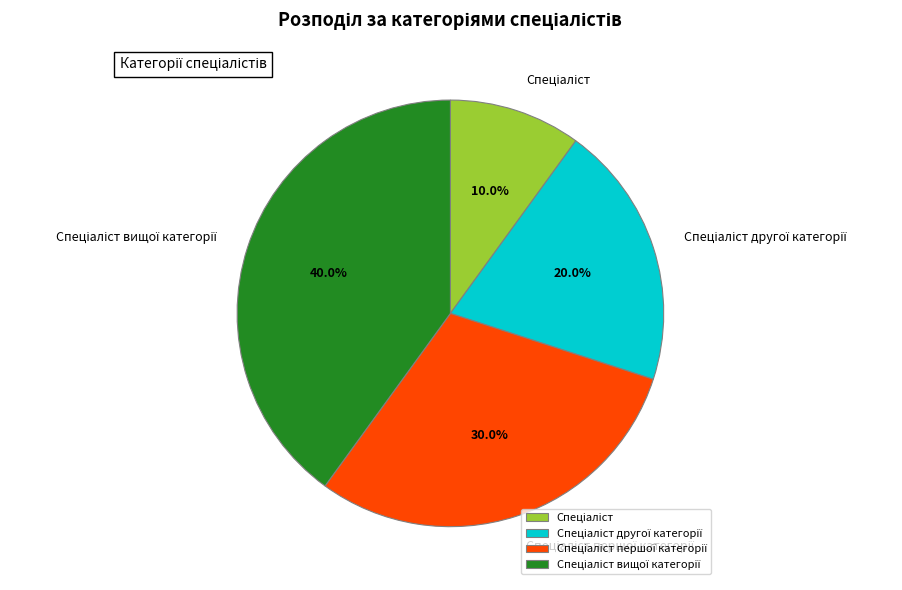

Is there any slice that represents more than half of the pie?

No